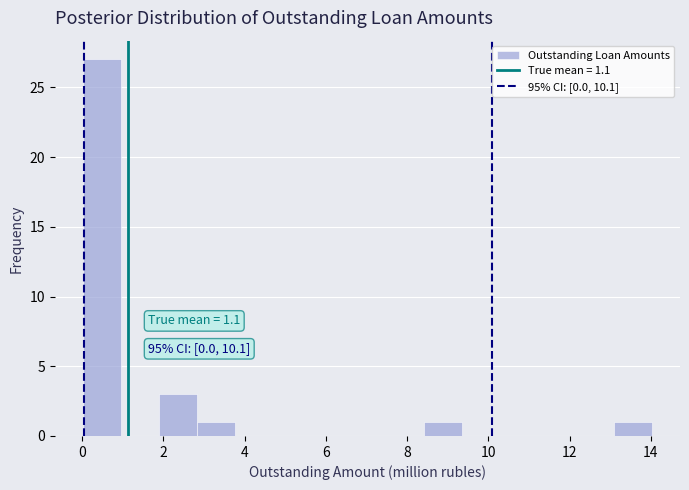

Over which range of the x-axis is the bar tallest?

0.0 to 1.0